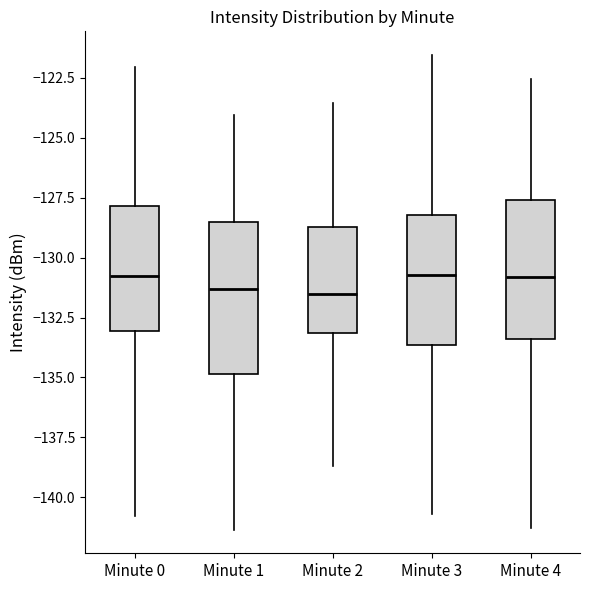

Which box is the tallest, from its lower edge to its upper edge?

Minute 1